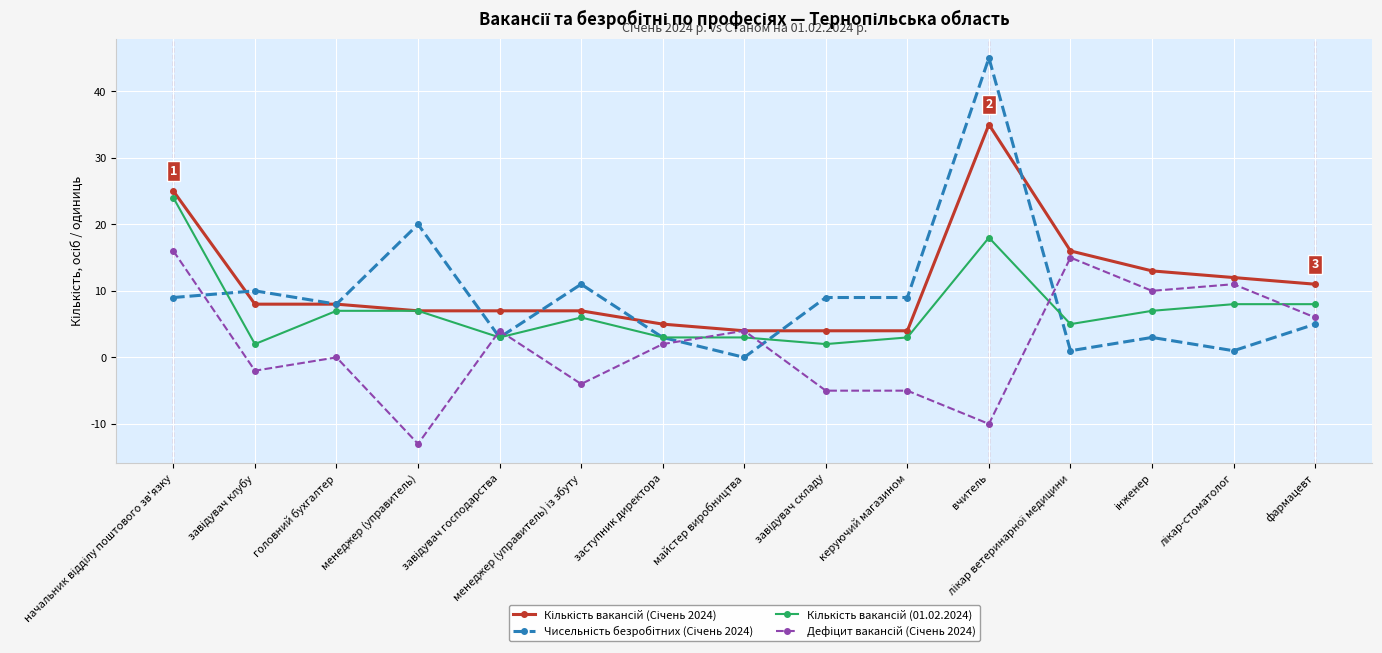

At which category is the sum across all series the highest?

вчитель